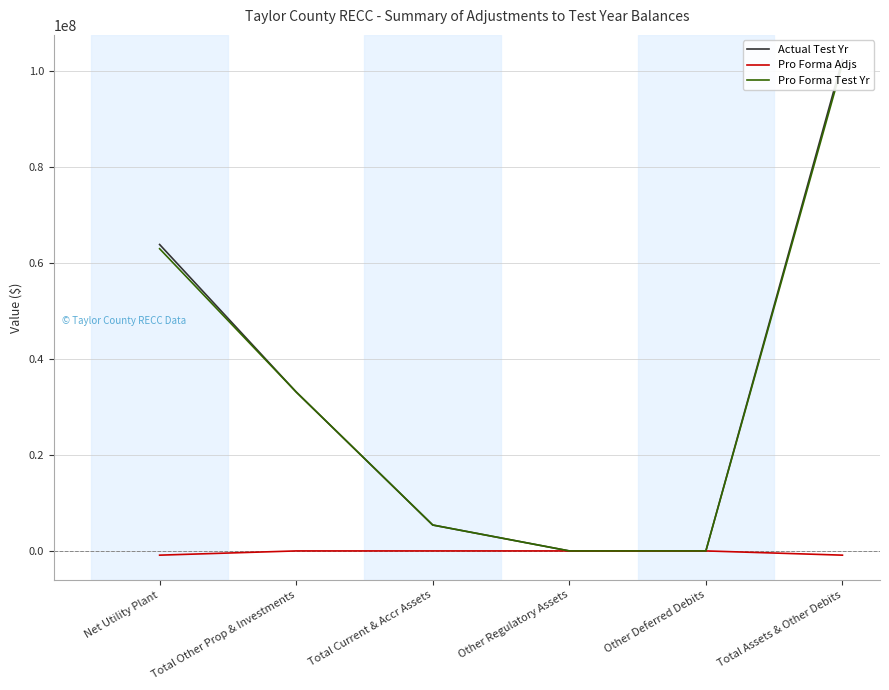

Which category has the lowest value in the Pro Forma Test Yr series?

Other Regulatory Assets